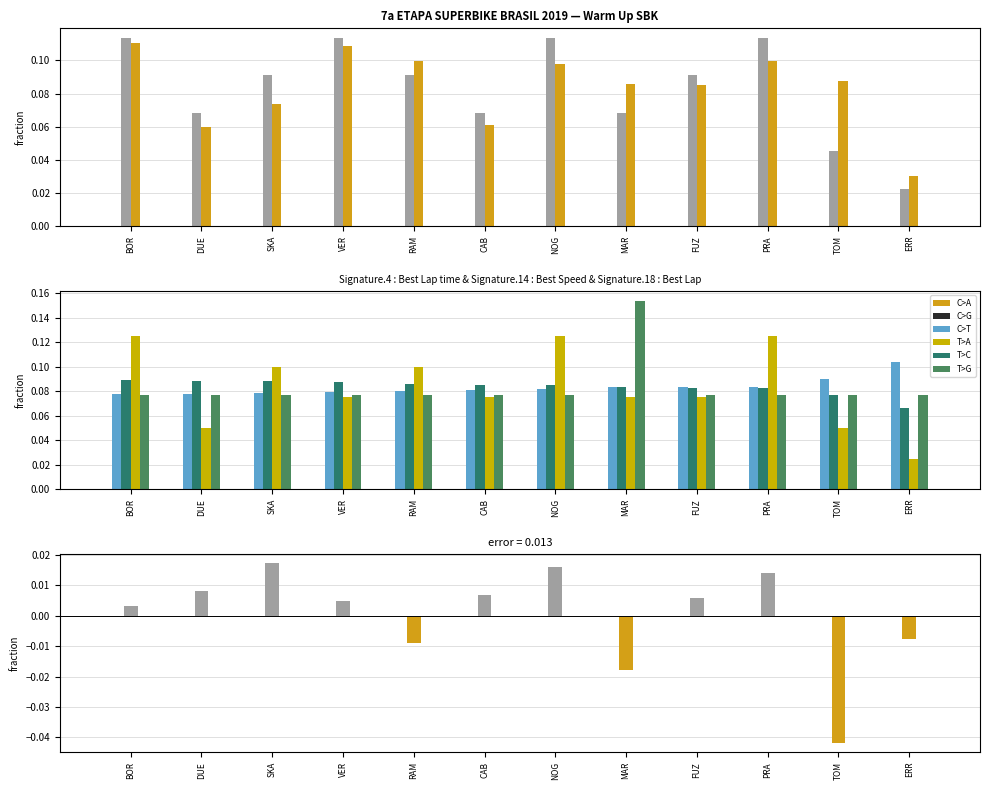

Count the Best Lap values in the range 0 to 1.

12